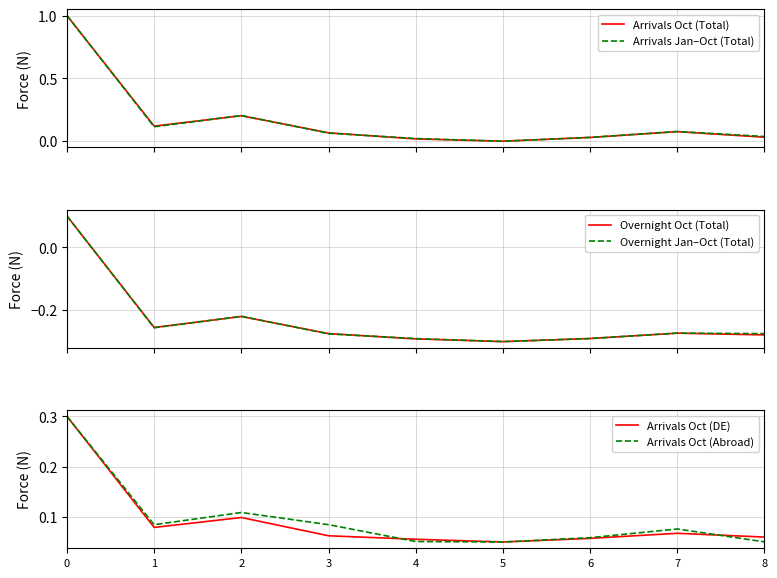

How many values in the Overnight Oct (Total) series are below 0?

8